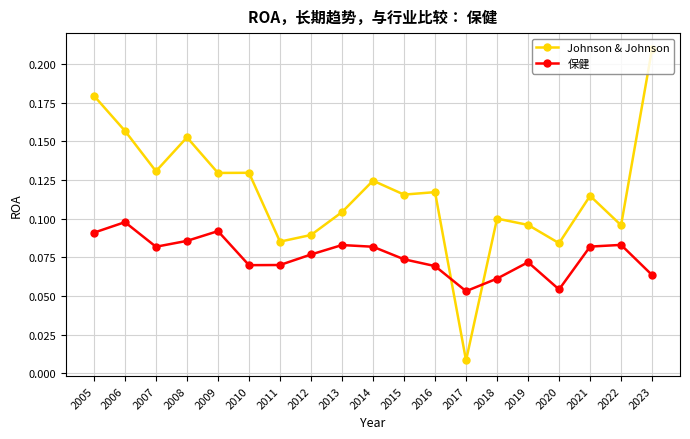

At which label does Johnson & Johnson reach its minimum?

2017